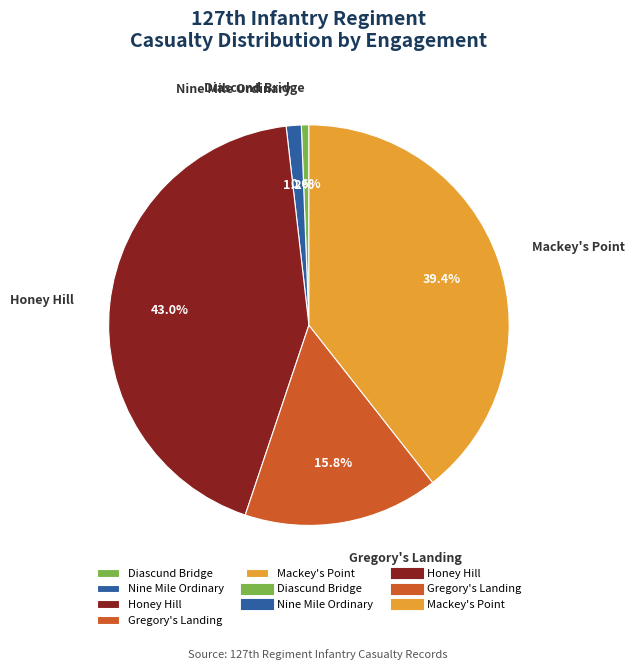

To the nearest percent, what percentage of the pie is Gregory's Landing?

16%